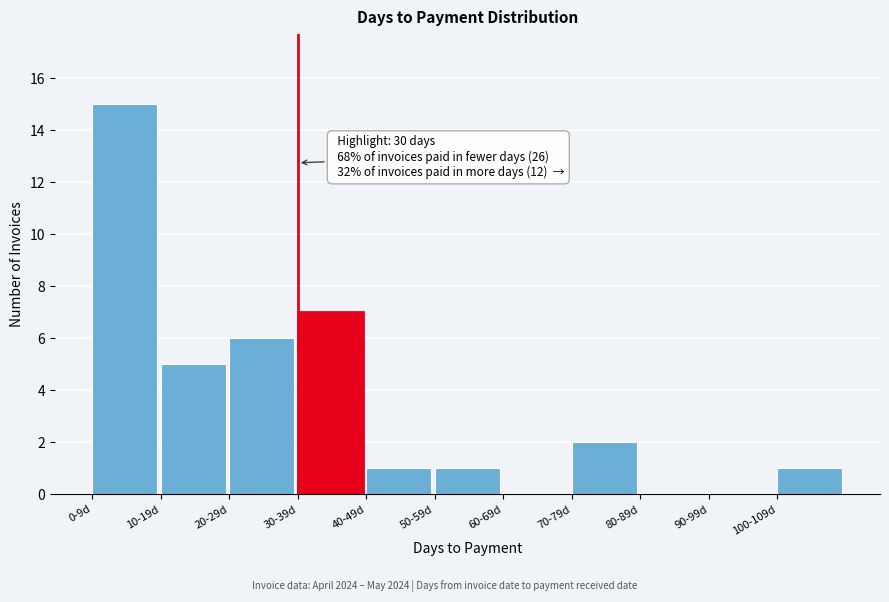

Reading left to right, transcribe all the data shown in this chart.

0-9d=15	10-19d=5	20-29d=6	30-39d=7	40-49d=1	50-59d=1	60-69d=0	70-79d=2	80-89d=0	90-99d=0	100-109d=1